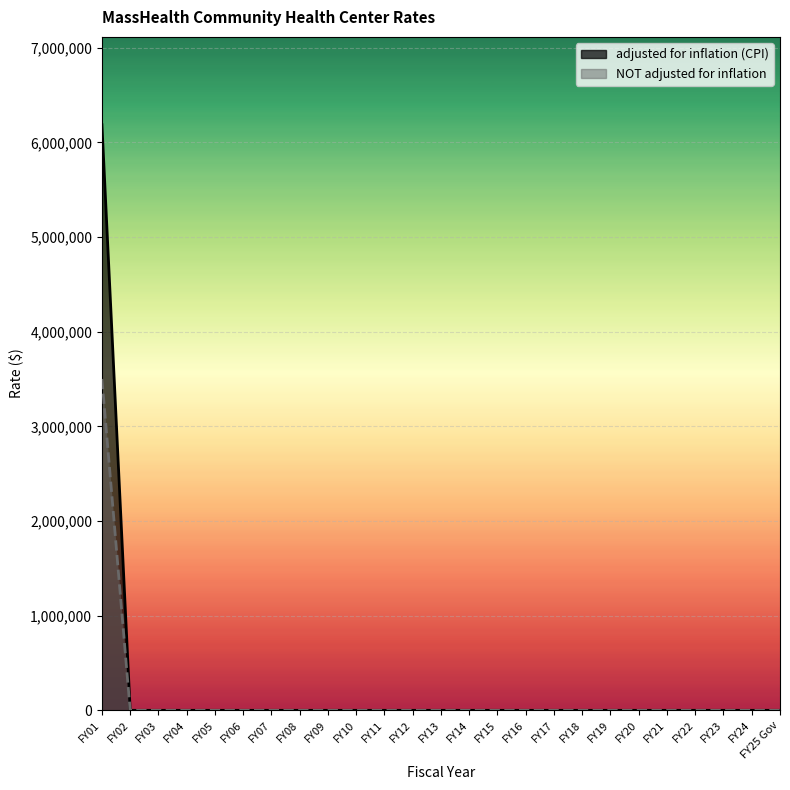

Rank the series by their average value, from highest to lowest.

adjusted for inflation (CPI), NOT adjusted for inflation